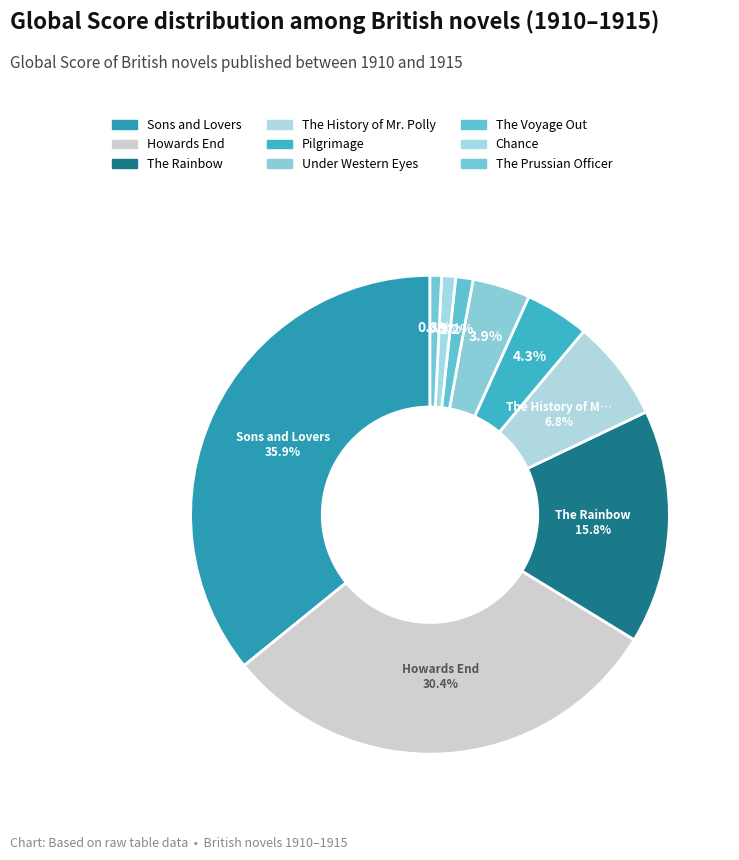

What portion of the pie excludes Under Western Eyes?

96.1%